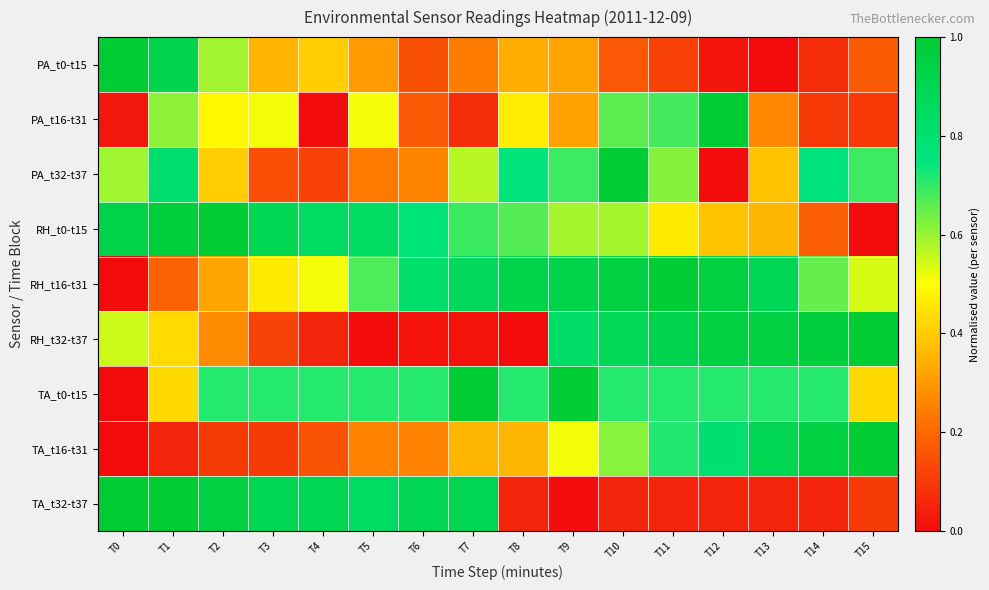

Rank the series by their maximum value, from highest to lowest.

PA_t0-t15, PA_t16-t31, PA_t32-t37, RH_t0-t15, RH_t16-t31, RH_t32-t37, TA_t0-t15, TA_t16-t31, TA_t32-t37